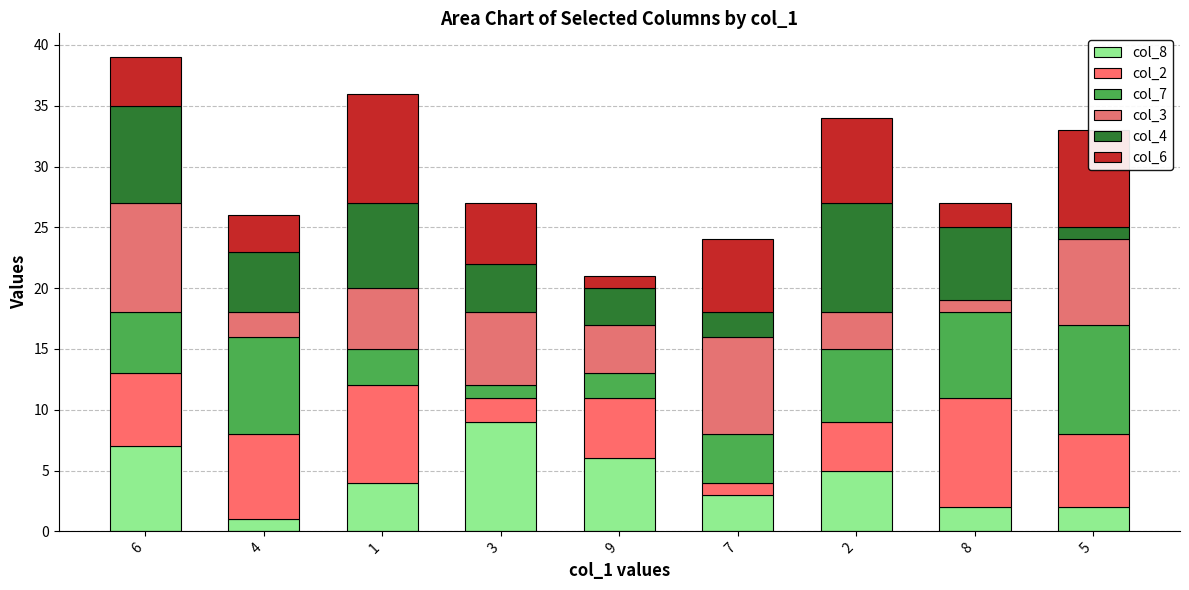

How many bars are there in total?

9